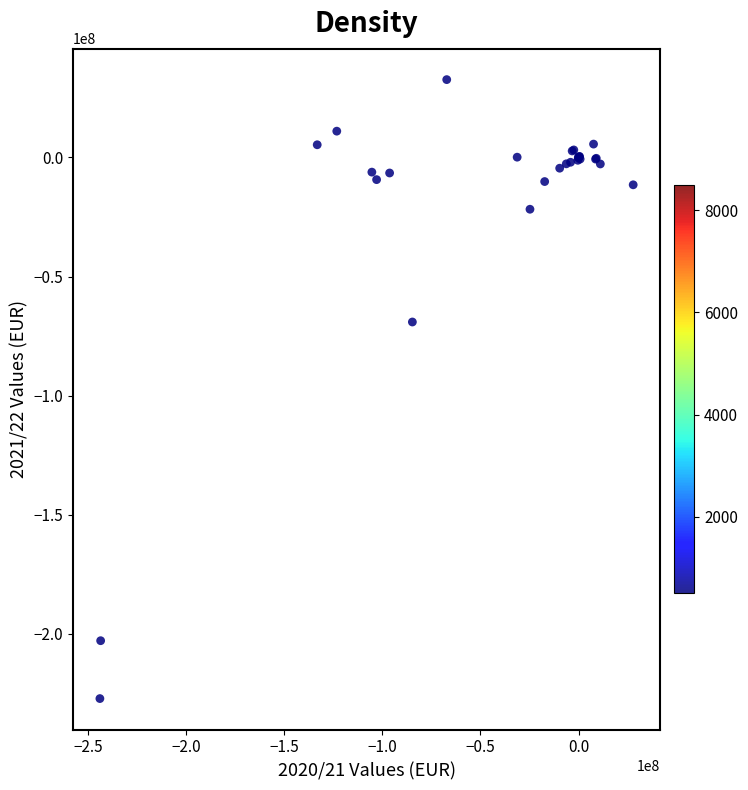

What Y value in the scatter plot is closest to -97227583?

-69065914.0